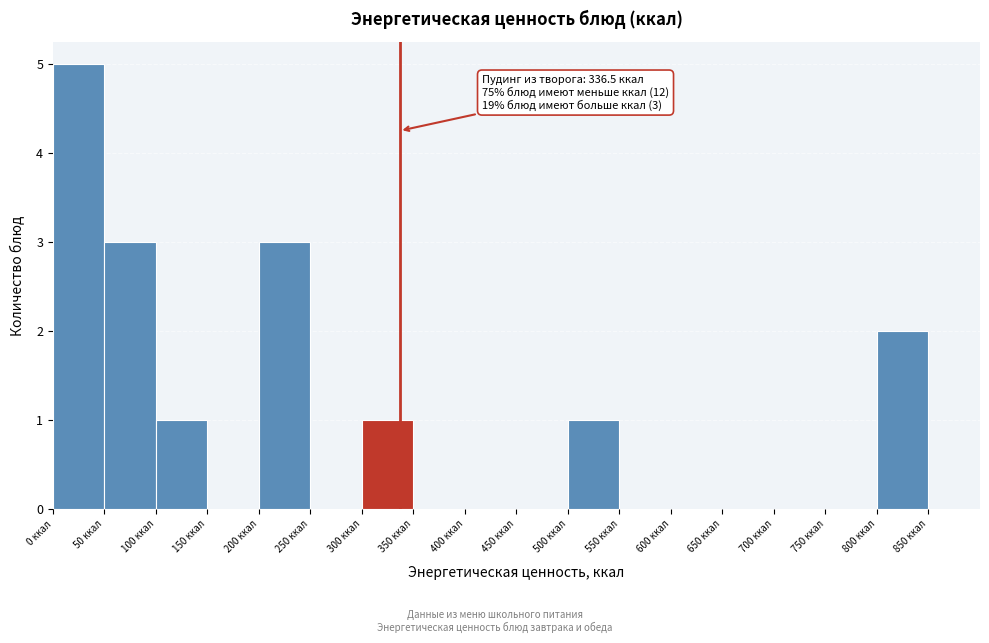

Over which range of the x-axis is the bar tallest?

0 to 50